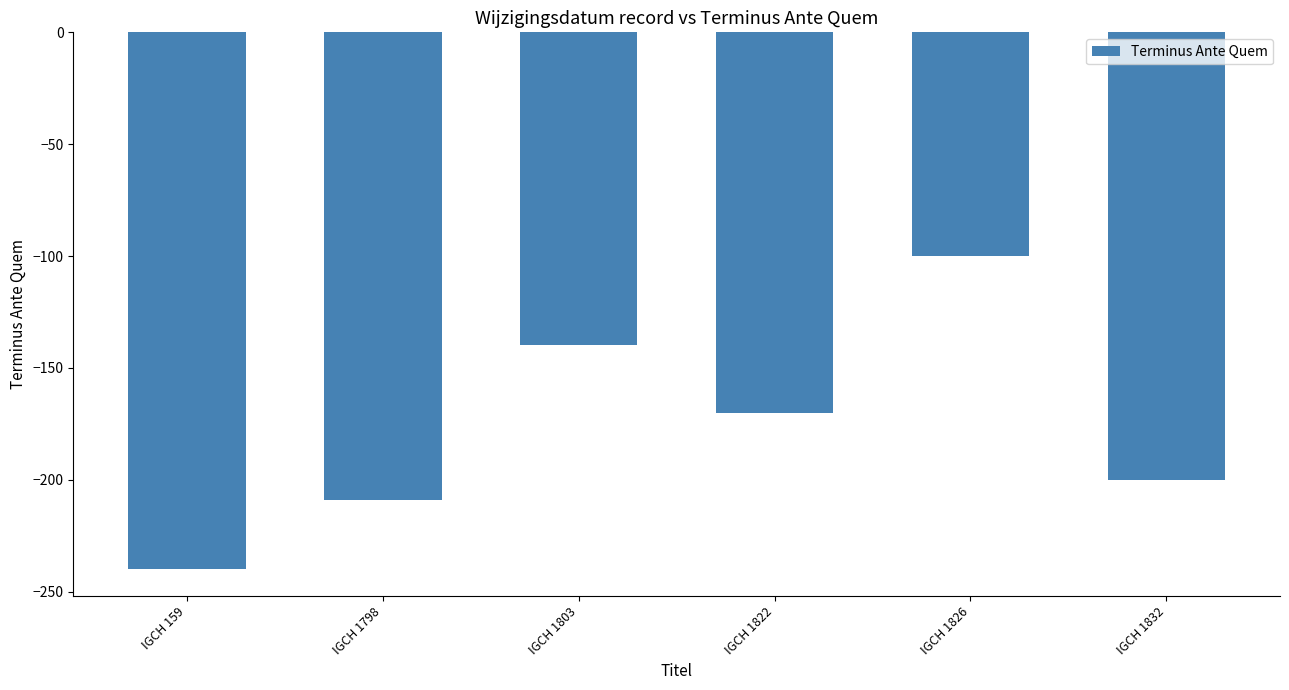

What is the maximum value shown in the chart?

-100